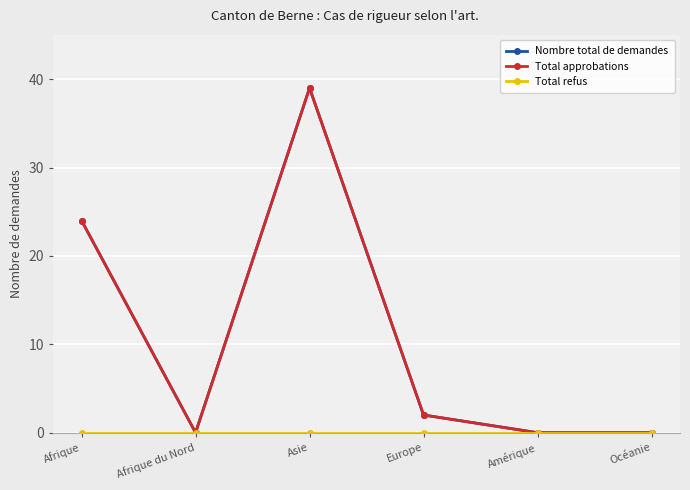

How many lines are shown in the chart?

3